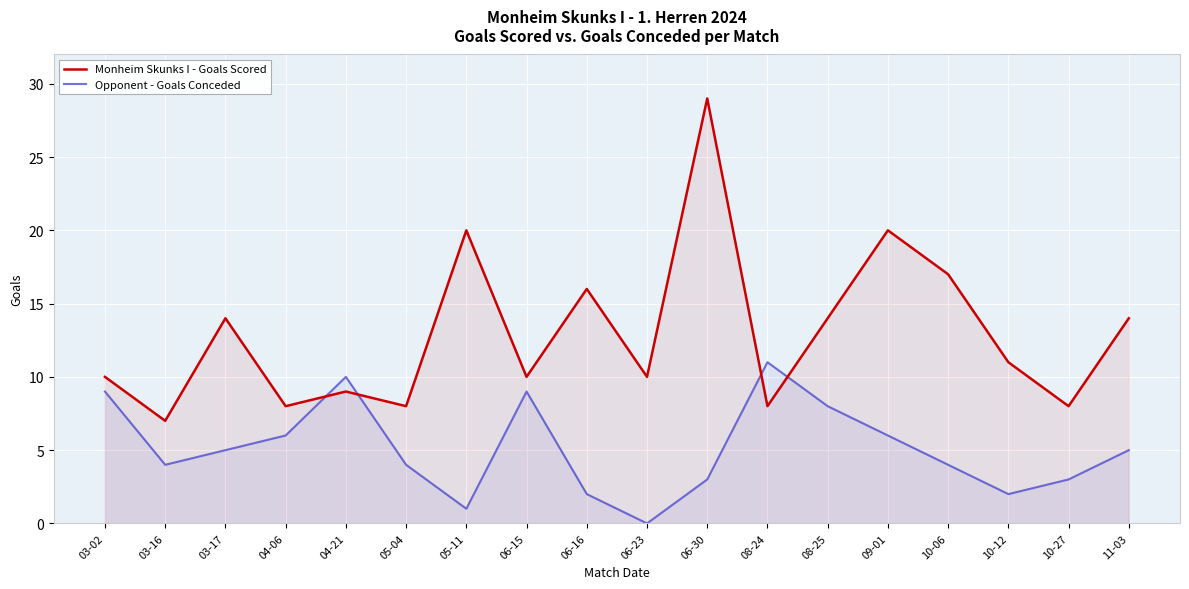

At which label does Monheim Skunks I - Goals Scored first exceed 11?

03-17